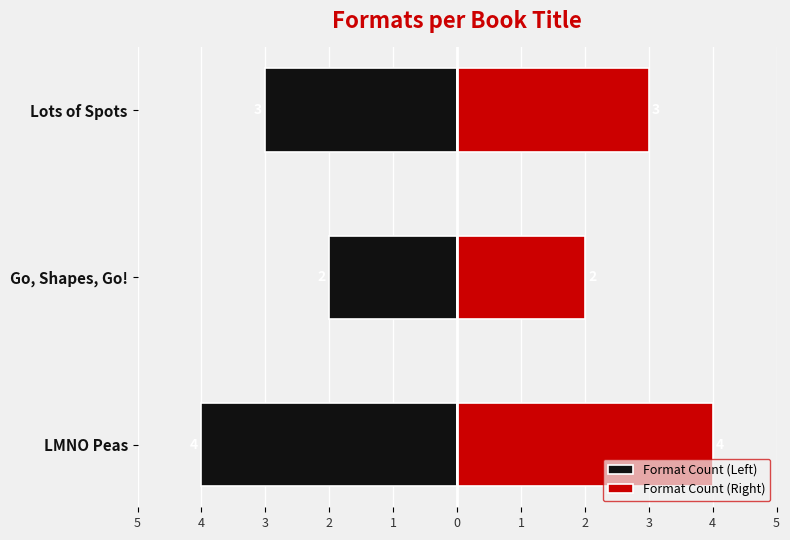

Which series has the largest total across all categories?

Format Count (Right)